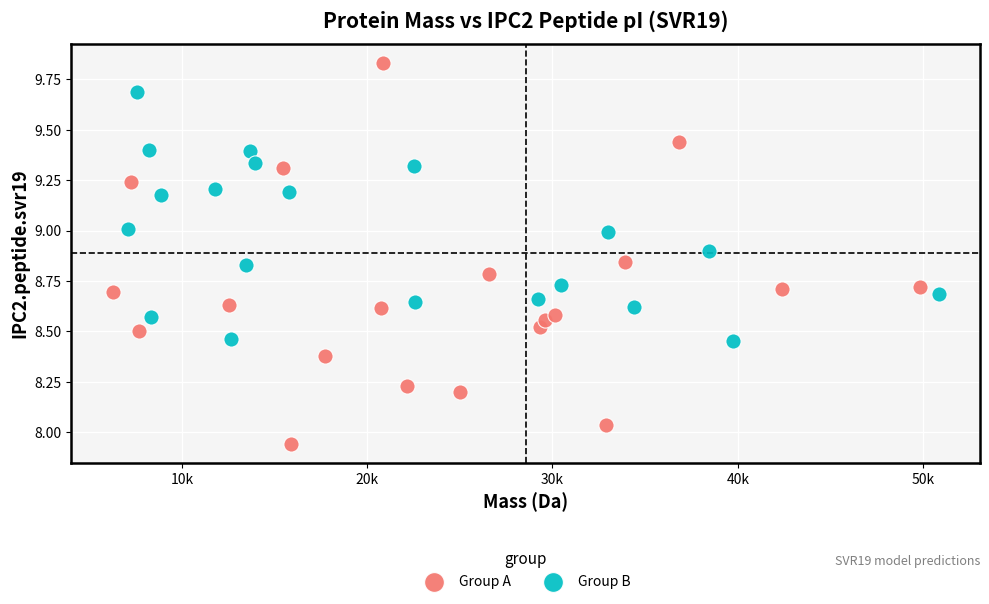

Which series reaches the maximum Y coordinate?

Group A